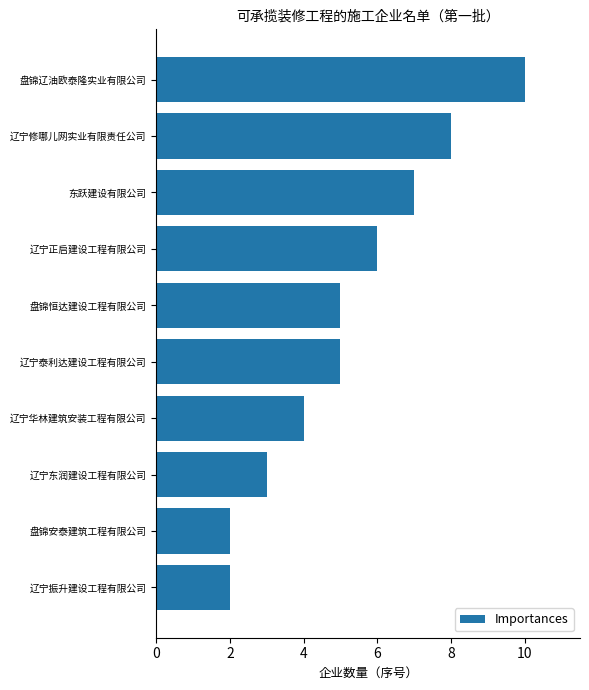

At which label is the value closest to 6?

辽宁正启建设工程有限公司